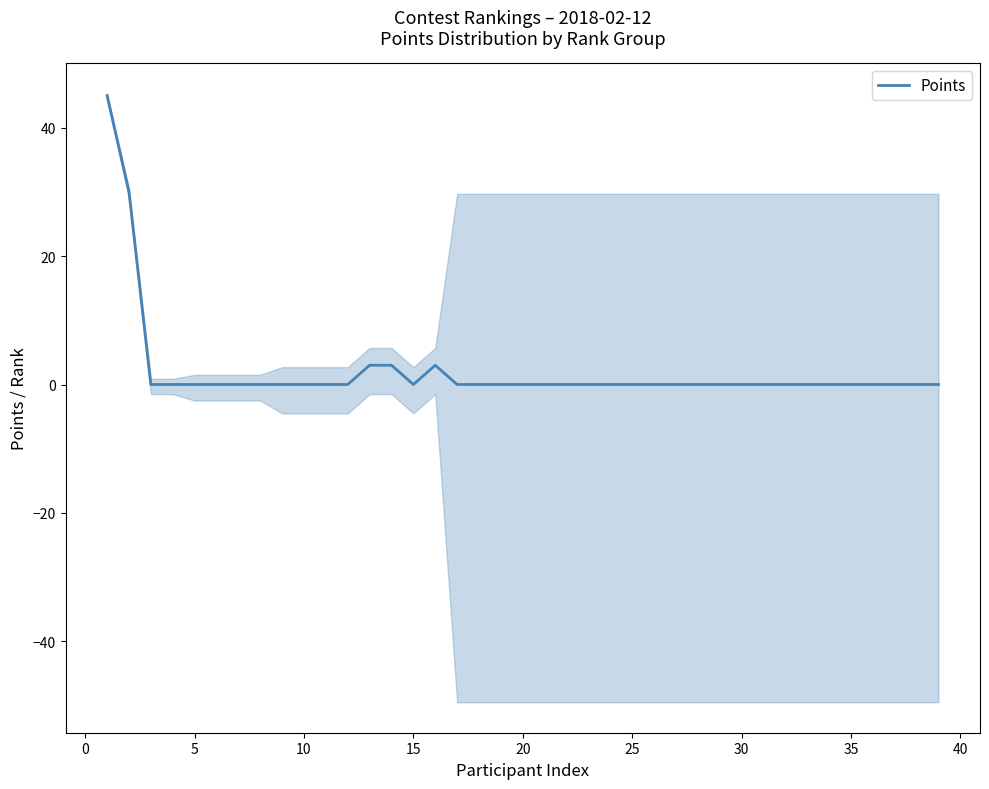

True or false: Points has a value of -22 at 10.

False